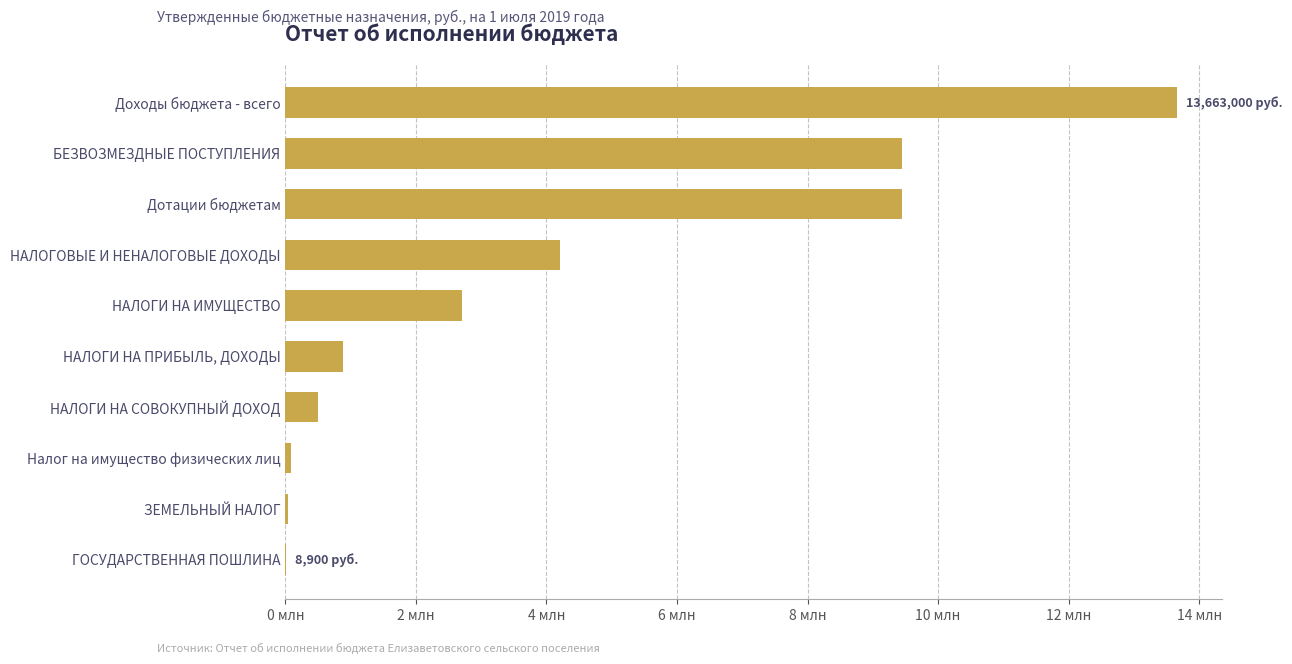

Are the bars horizontal?

Yes